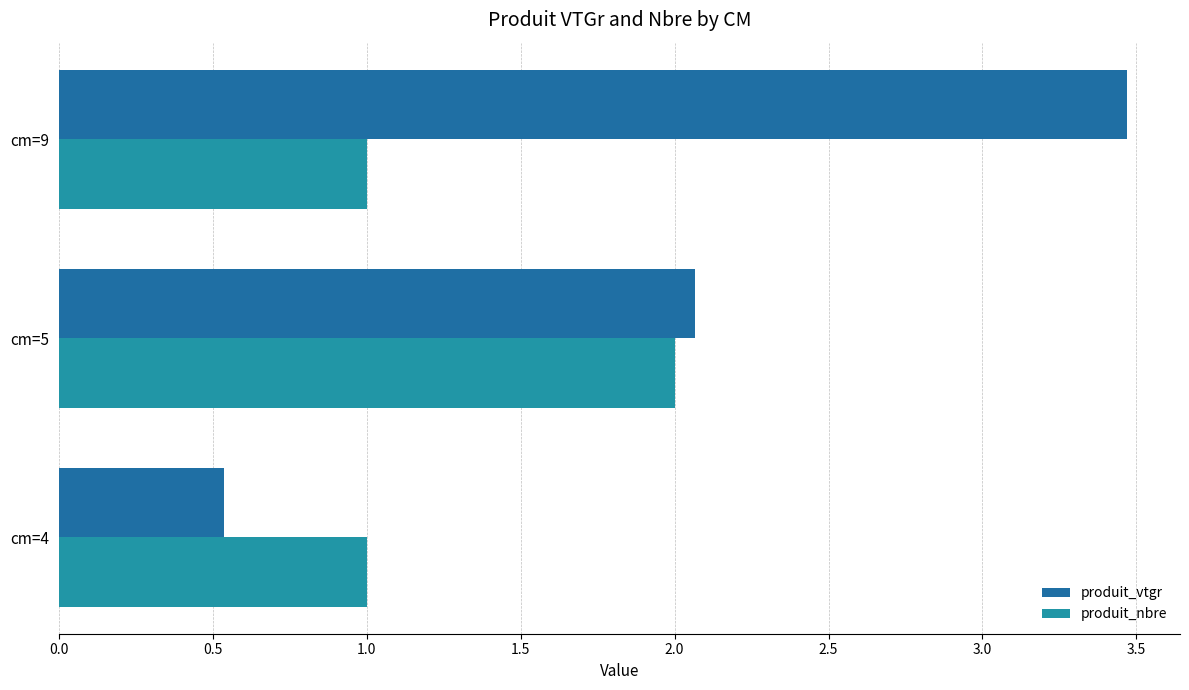

Count the number of categories in the chart.

3